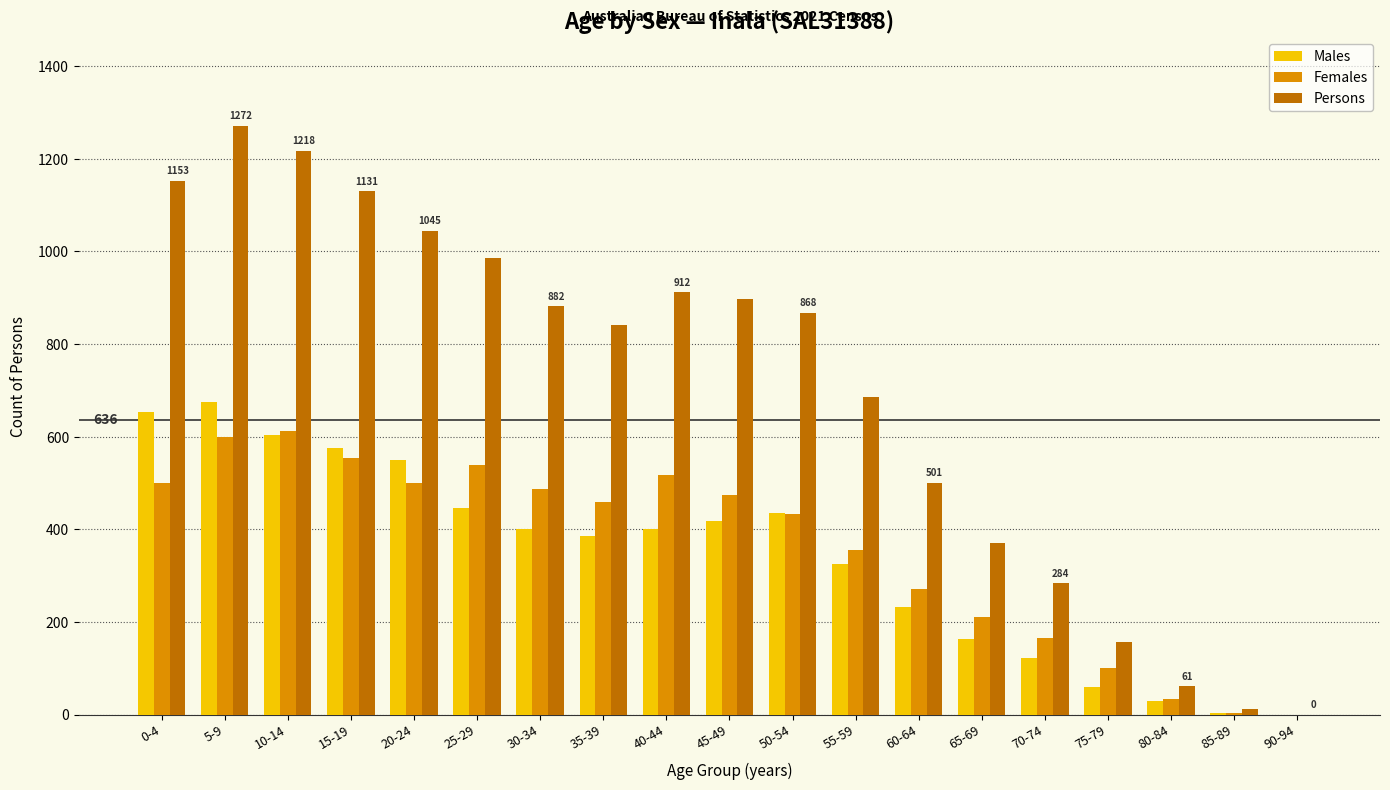

How many distinct data groups are displayed?

3